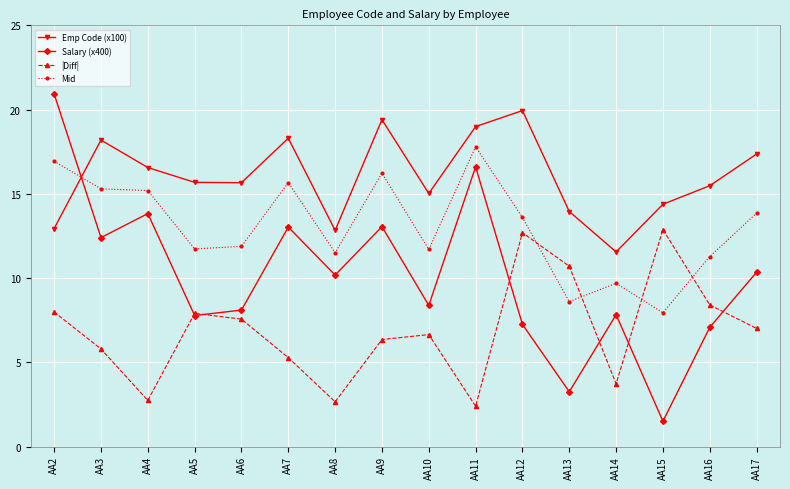

Is the value of Salary (x400) at AA14 greater than the value of |Diff| at AA14?

Yes